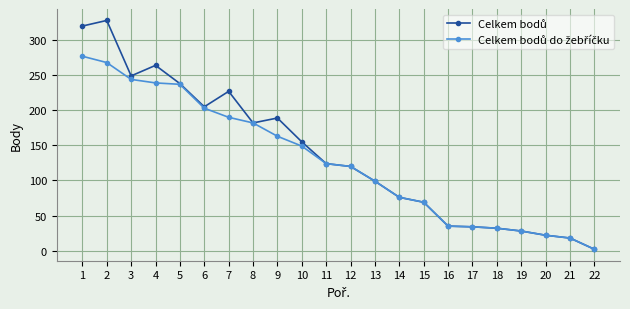

At how many categories does at least one series exceed 105?

12